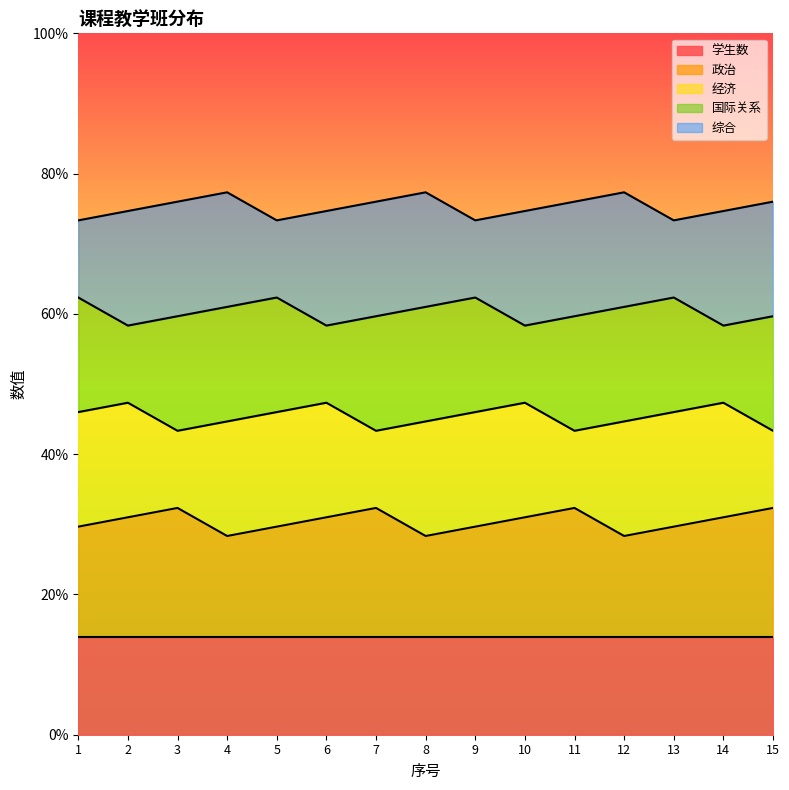

At how many categories does at least one series exceed 29?

15